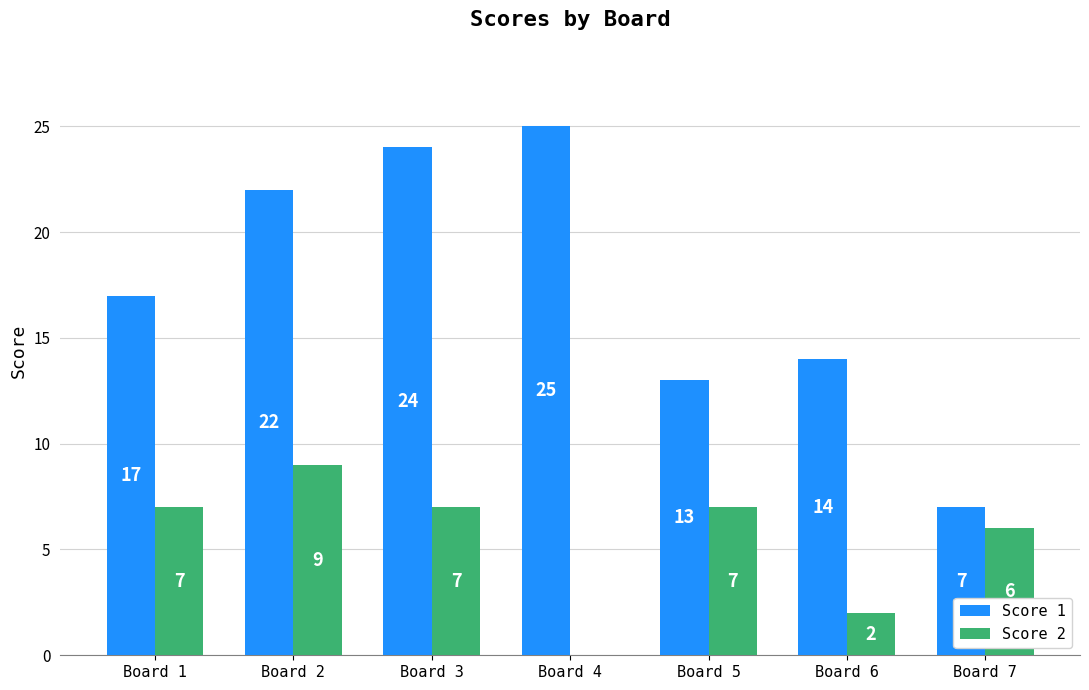

What is the approximate value of Score 2 at Board 3?

7